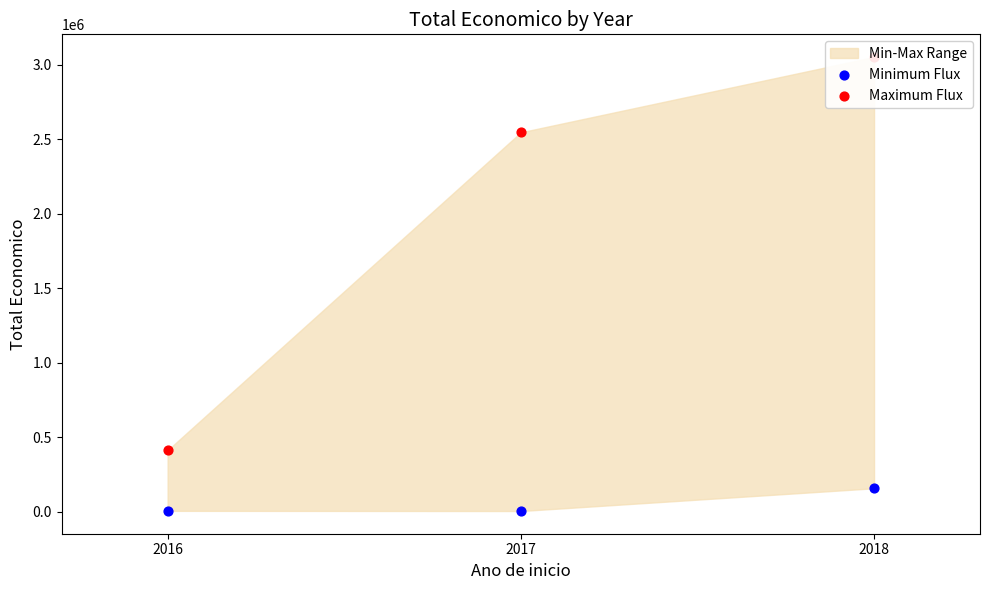

At which category is the sum across all series the highest?

2018